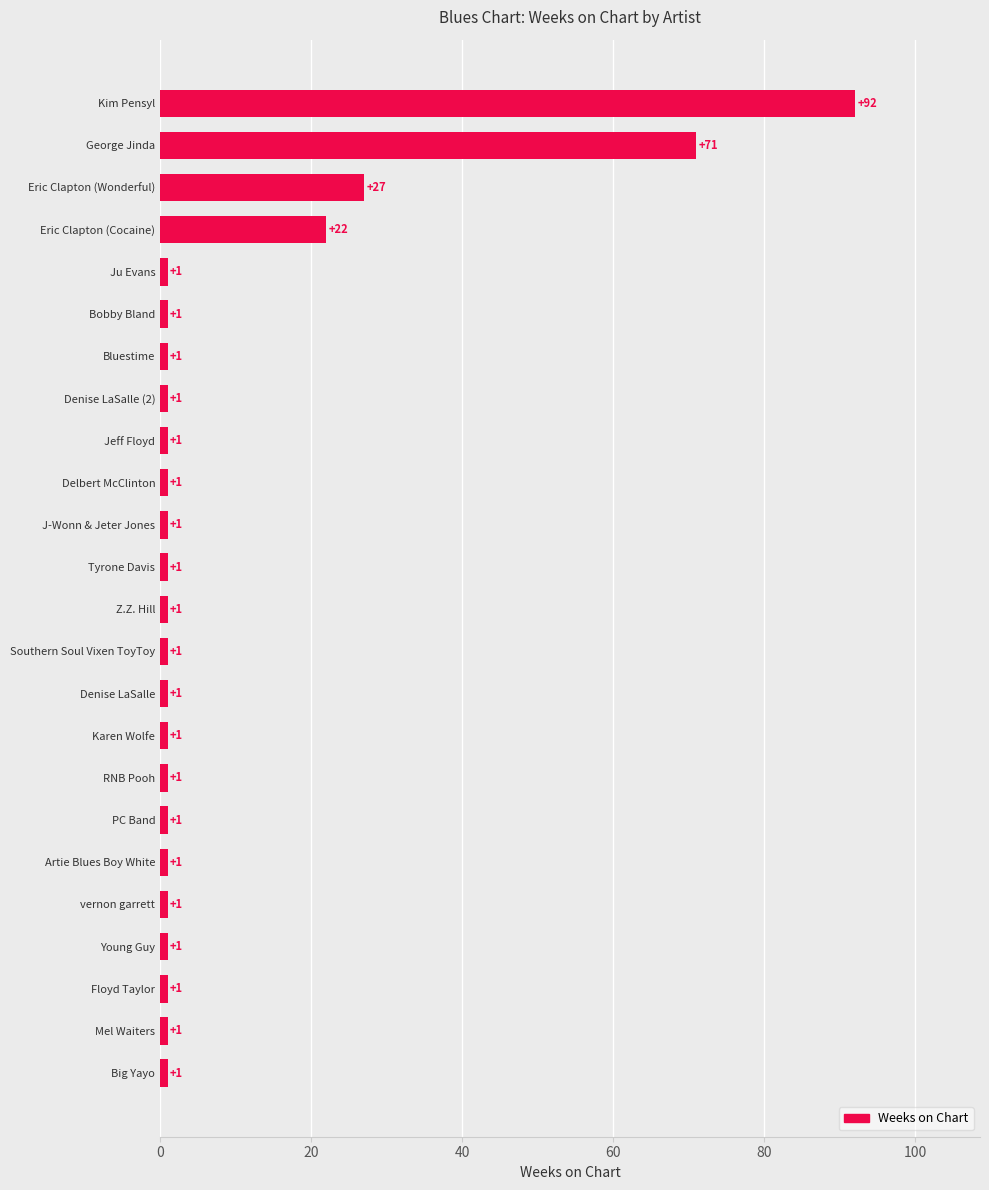

What is the average value?

10